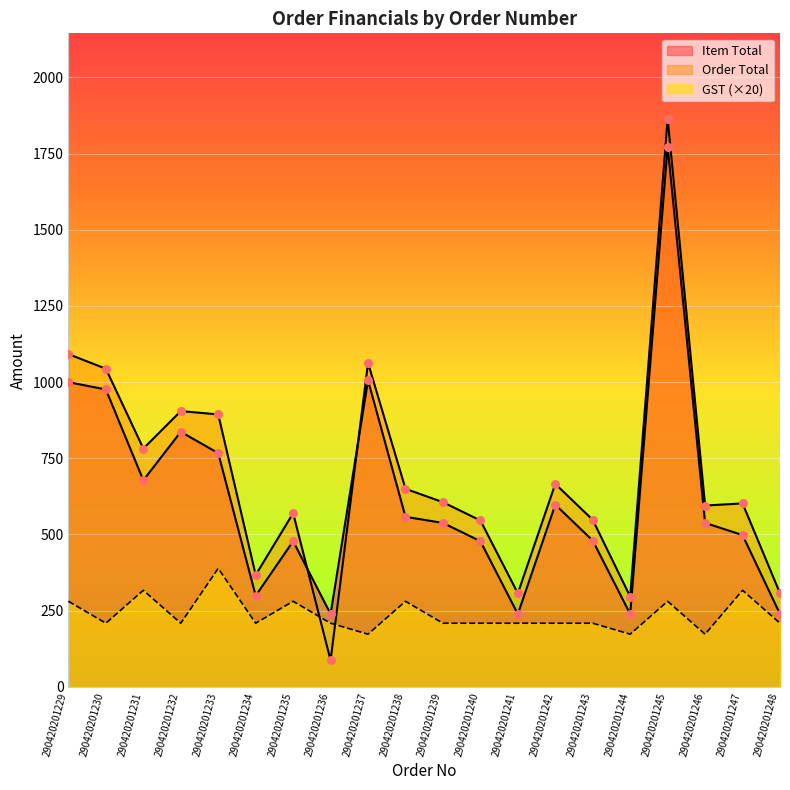

Which series has the largest total across all categories?

Order Total